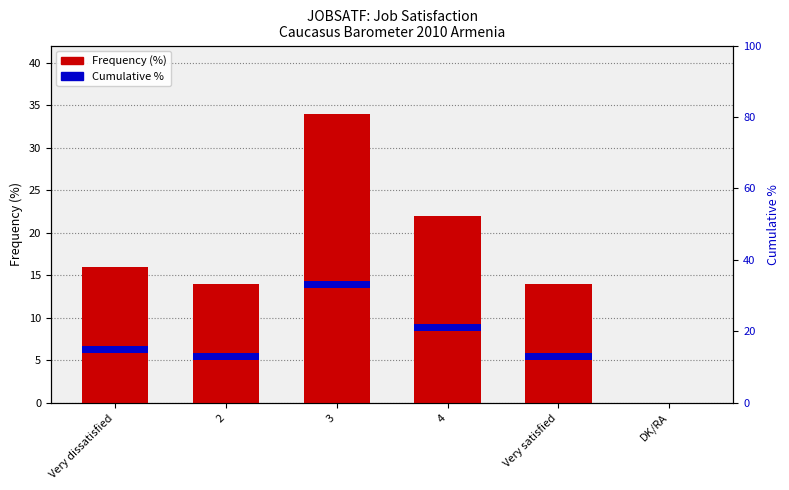

At which category does the chart reach its minimum across all series?

DK/RA